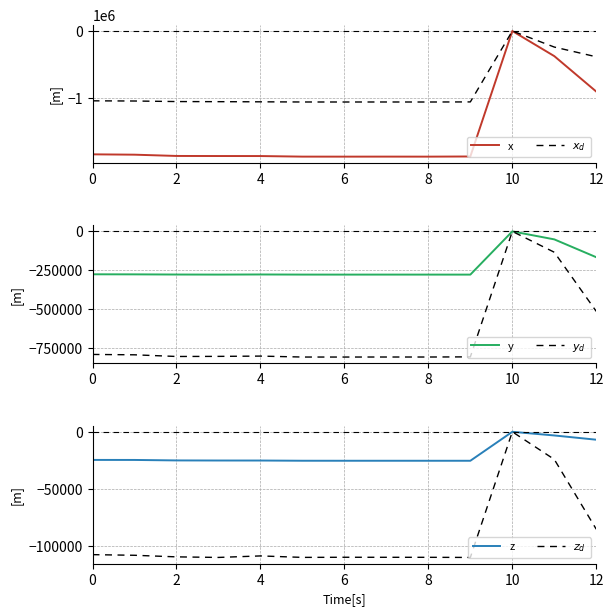

How many lines are shown in the chart?

6